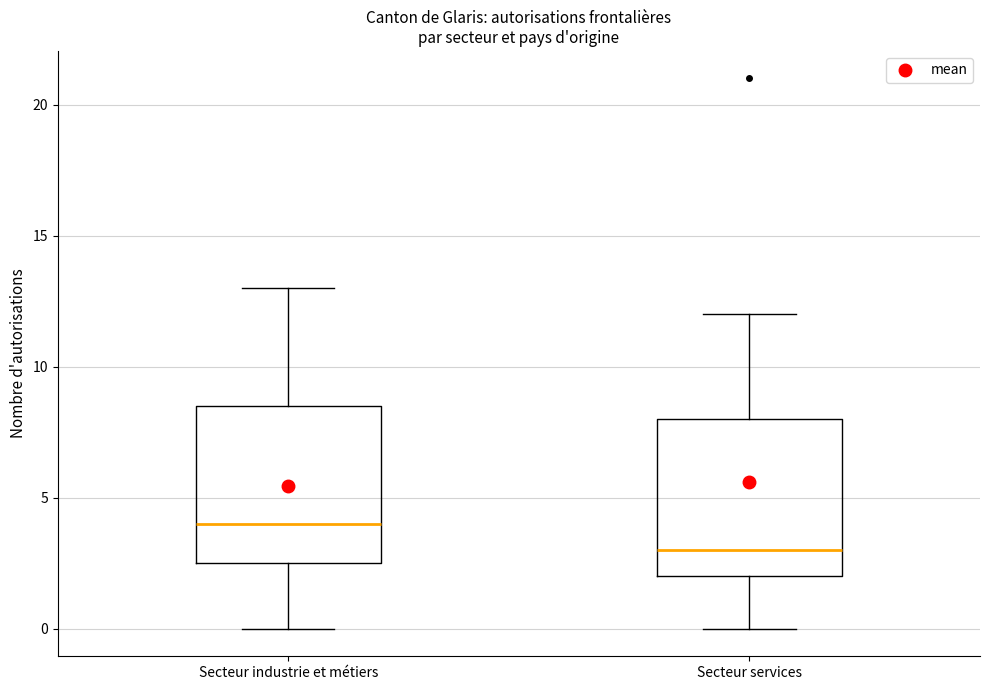

Where does the upper whisker of the box for Secteur services end on the y-axis? The values are not printed on the chart, so give them approximately, as read against the axis.

12.0